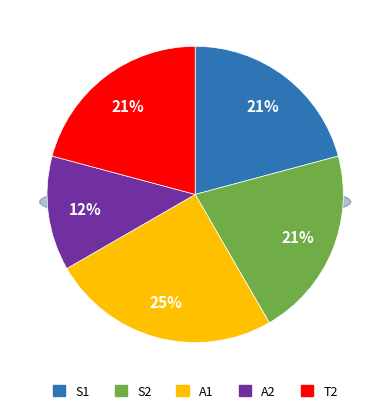

To the nearest percent, what is the average slice percentage?

20%